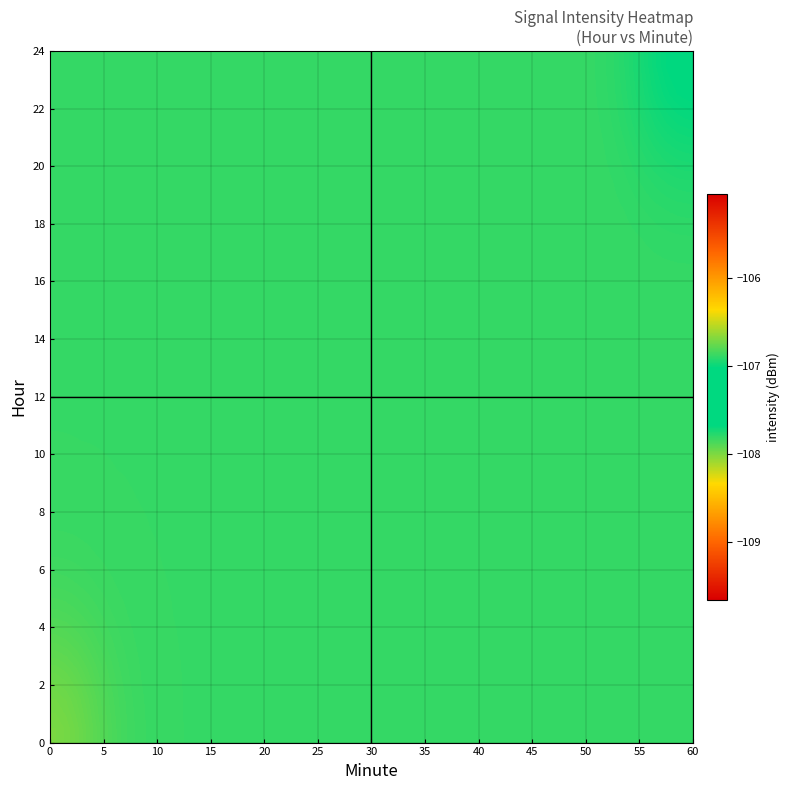

Which series has the largest total across all categories?

23